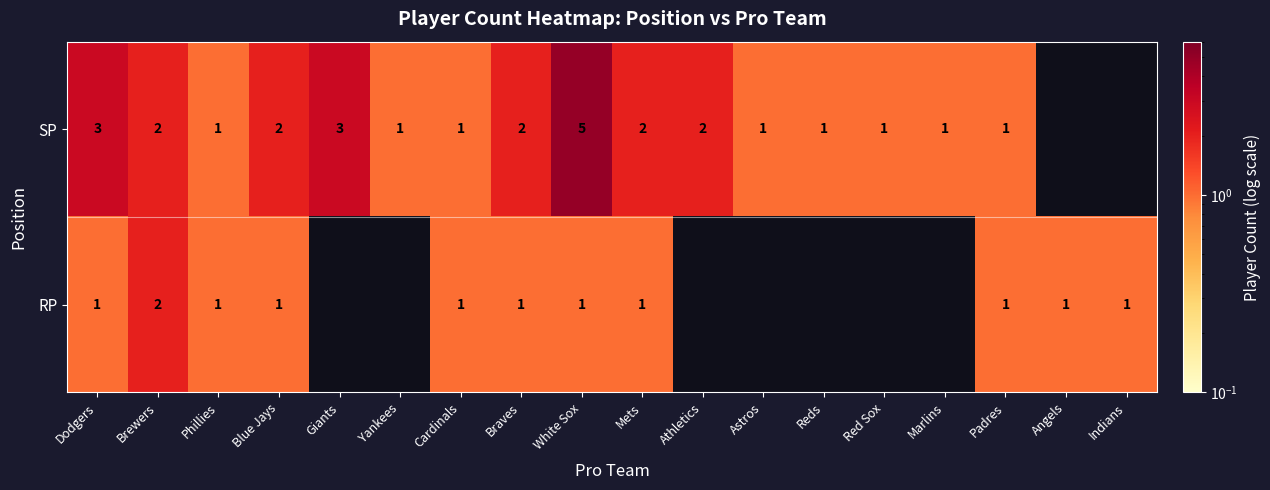

Between Blue Jays and Padres, which series saw the biggest shift?

SP